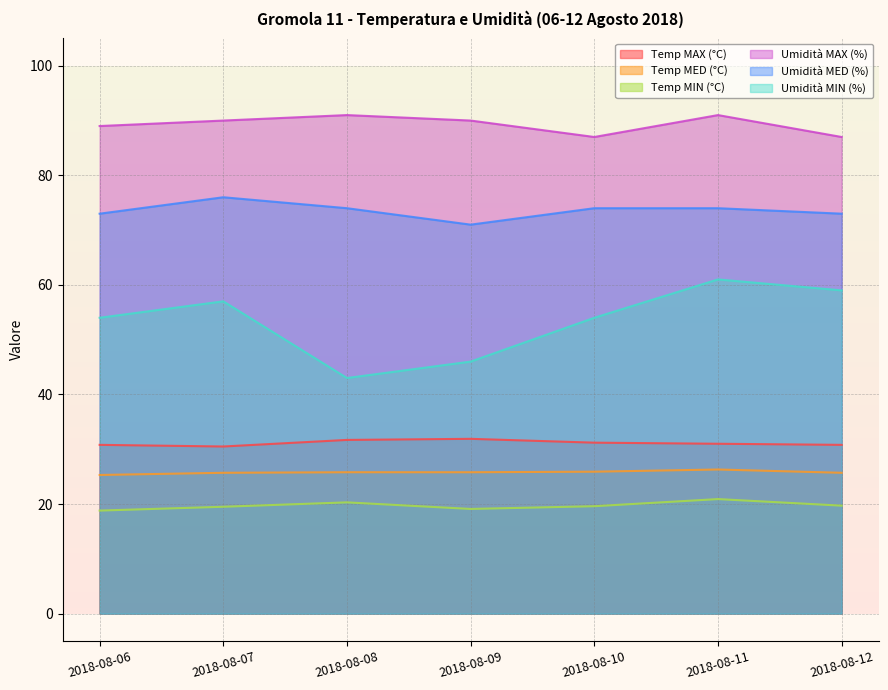

Between 2018-08-06 and 2018-08-07, which series saw the biggest shift?

Umidità MED (%)